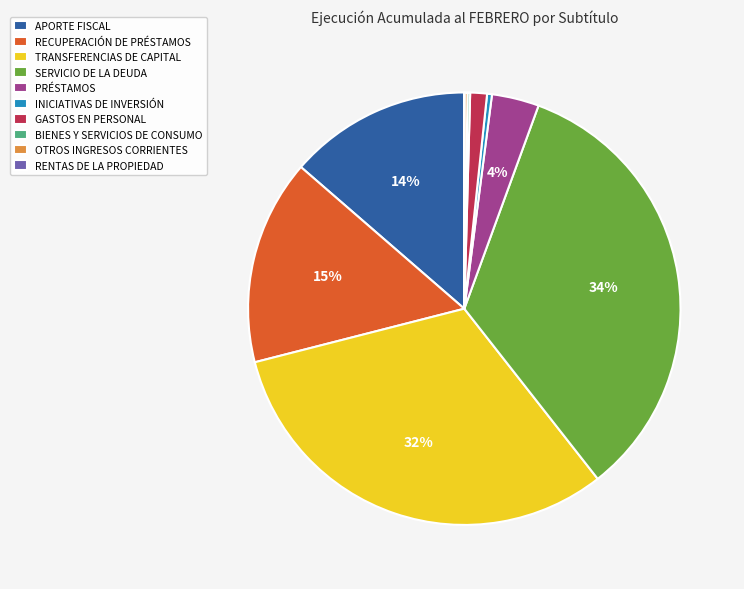

Which category has the biggest portion of the pie?

SERVICIO DE LA DEUDA